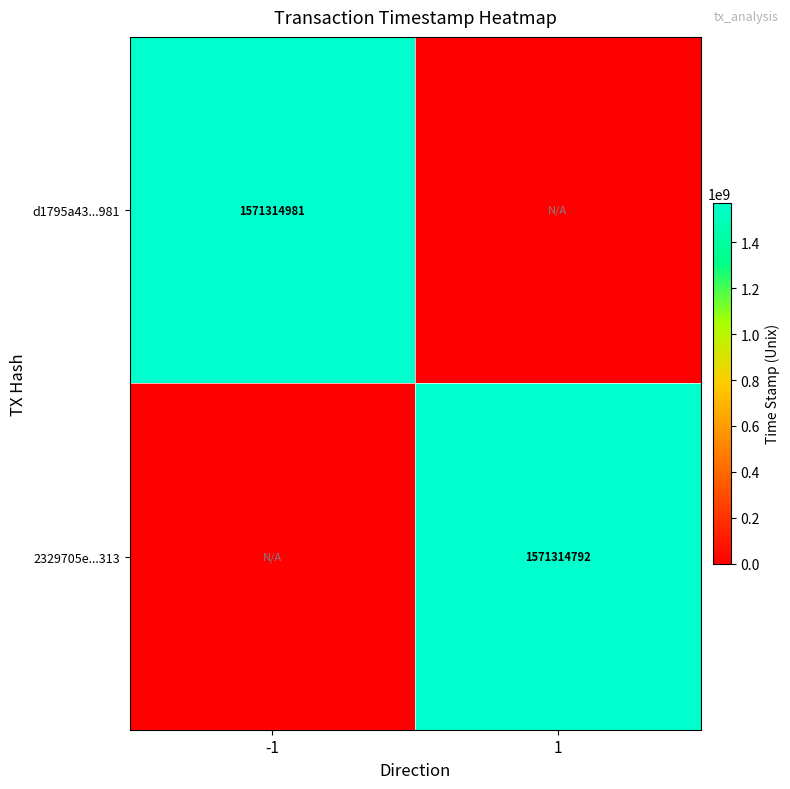

True or false: 2329705e...313 has a value of 2441510771 at 1.

False